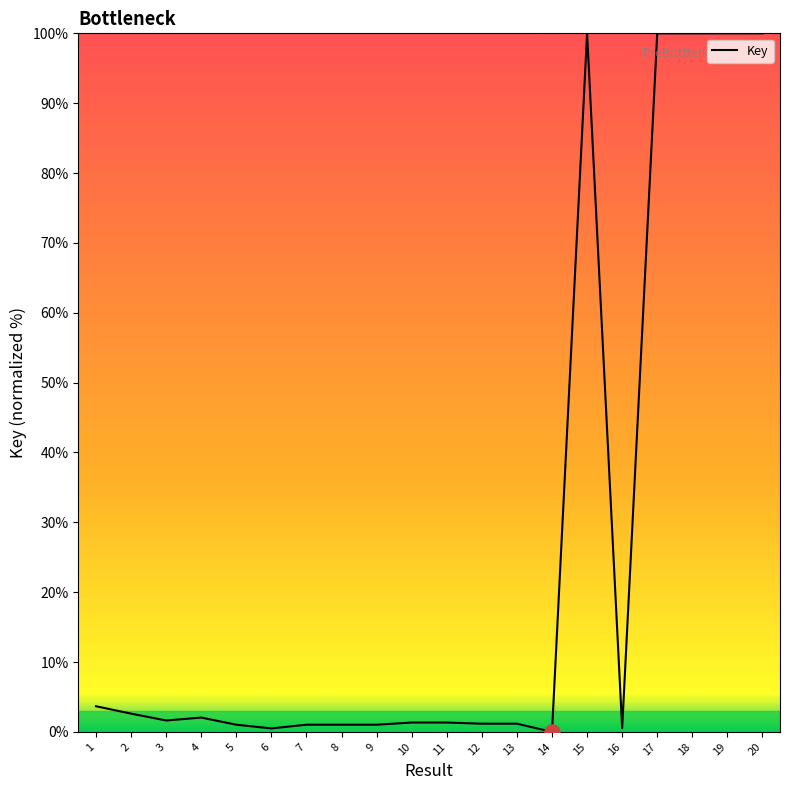

Between 9 and 2, which is larger?

2